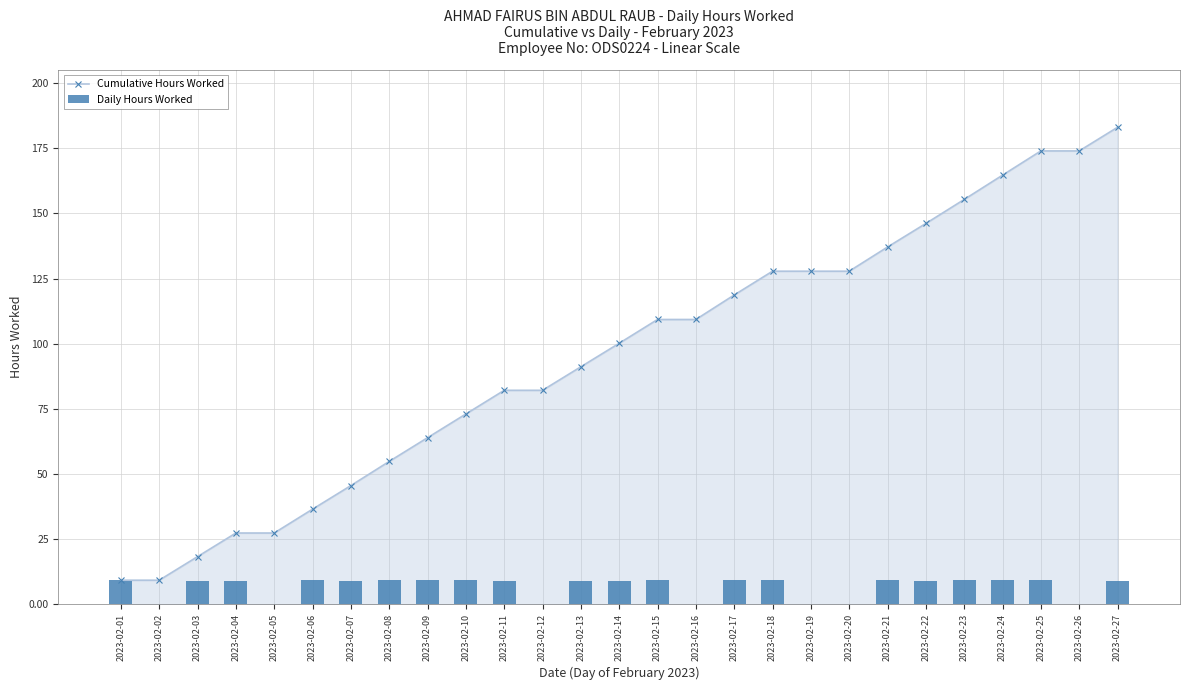

What value does the Daily Hours Worked series have at 2023-02-11?

9.1